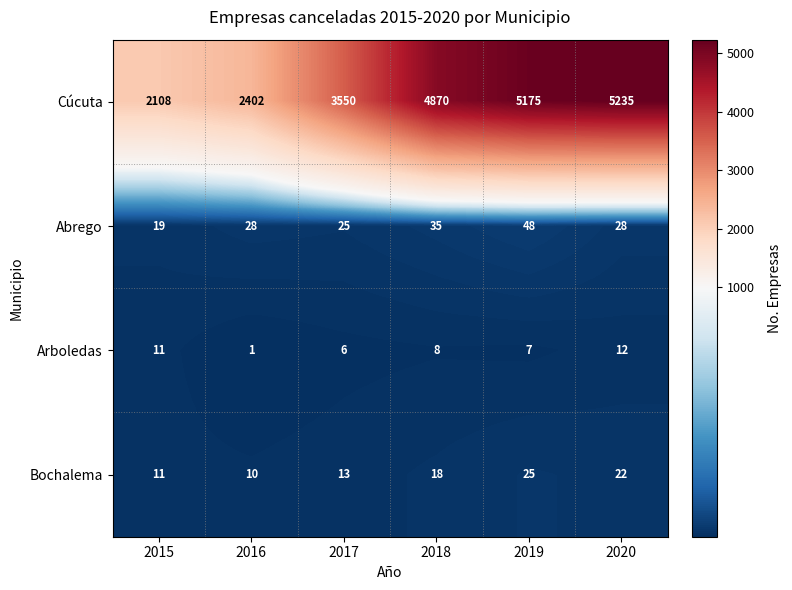

Which series has the largest range (max minus min)?

Cúcuta